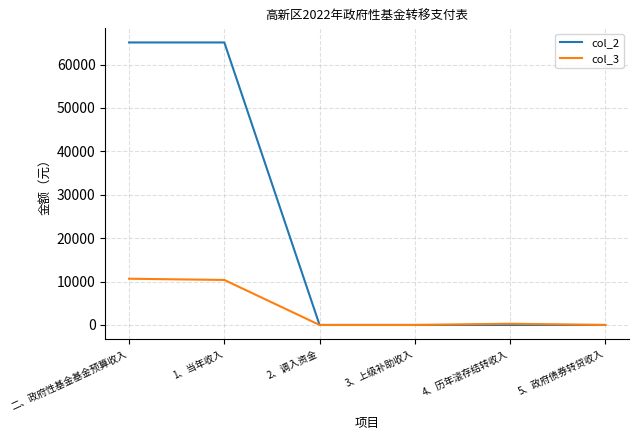

What are all the series names shown in the legend?

col_2, col_3